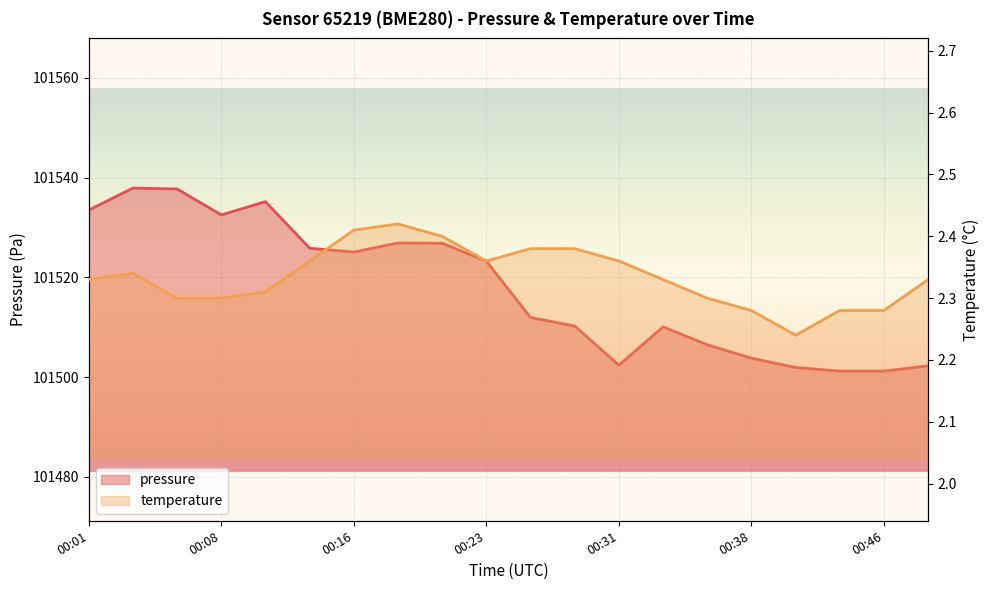

Where is pressure nearest to the value 101519?

00:23